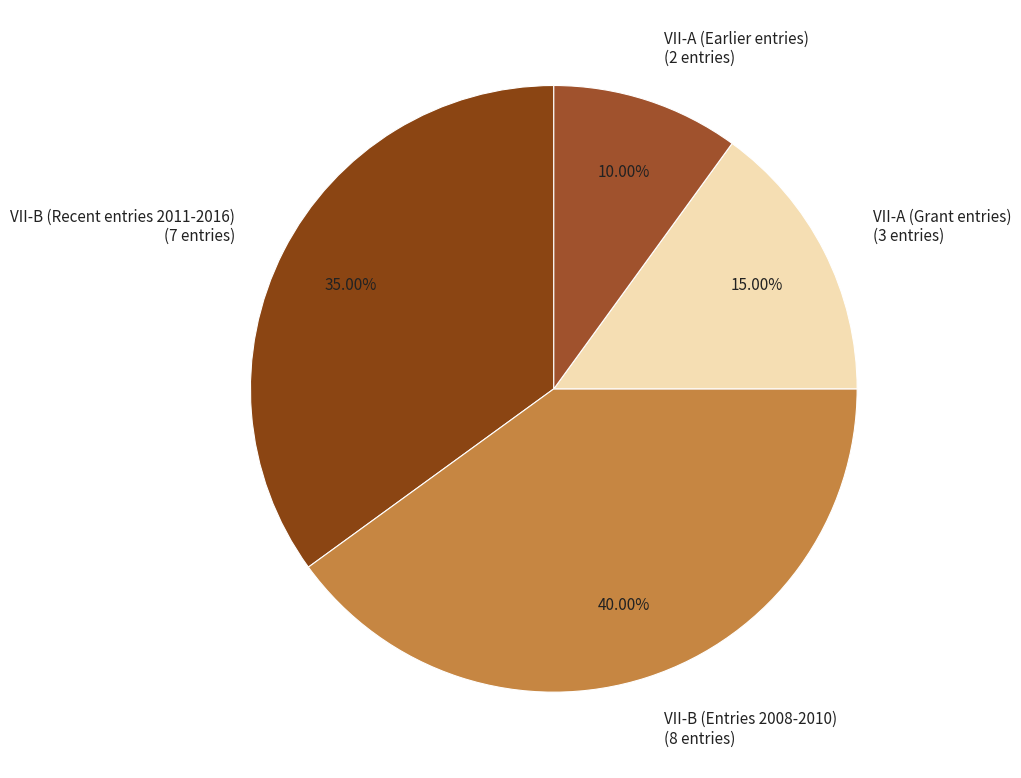

Is there any slice that represents more than half of the pie?

No